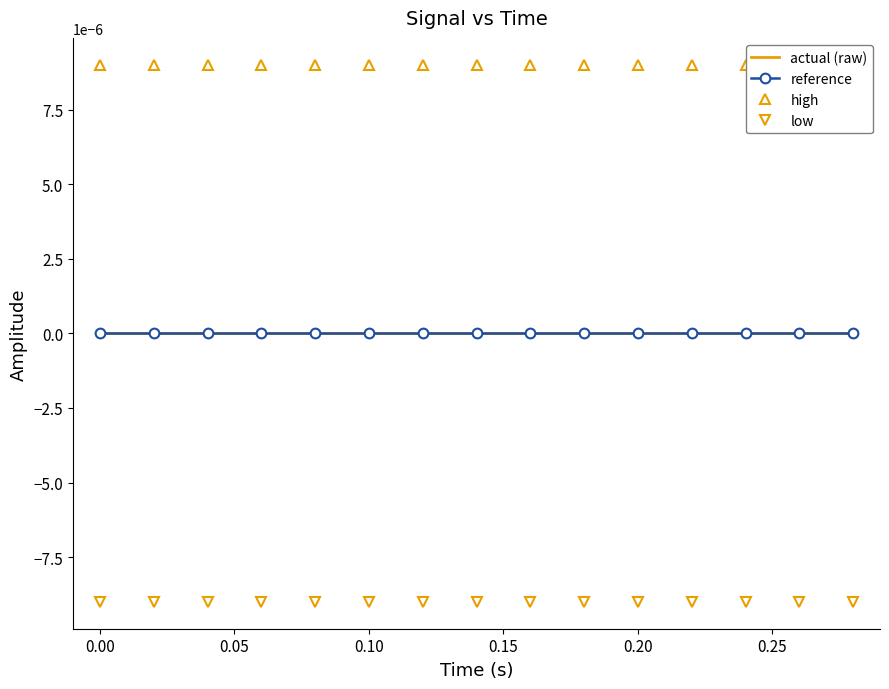

How many distinct data groups are displayed?

4